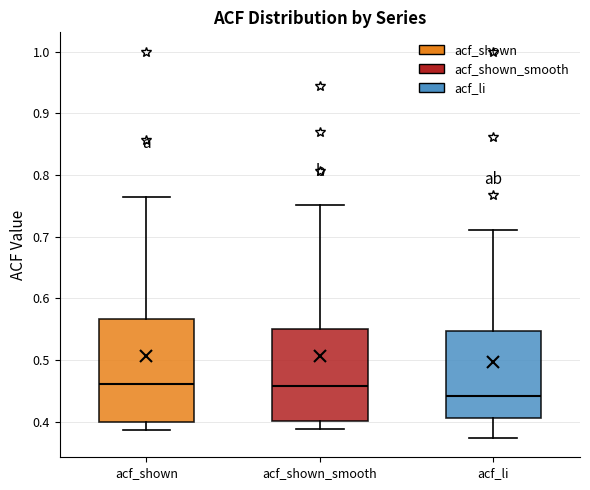

Reading left to right, read every box against the y-axis: the position of its median line, the range the box covers, and the ends of its whiskers. The values are not printed on the chart, so give them approximately, as read against the axis.

acf_shown: median 0.46, box 0.40 to 0.57, whiskers 0.39 to 0.76
acf_shown_smooth: median 0.46, box 0.40 to 0.55, whiskers 0.39 to 0.75
acf_li: median 0.44, box 0.41 to 0.55, whiskers 0.37 to 0.71